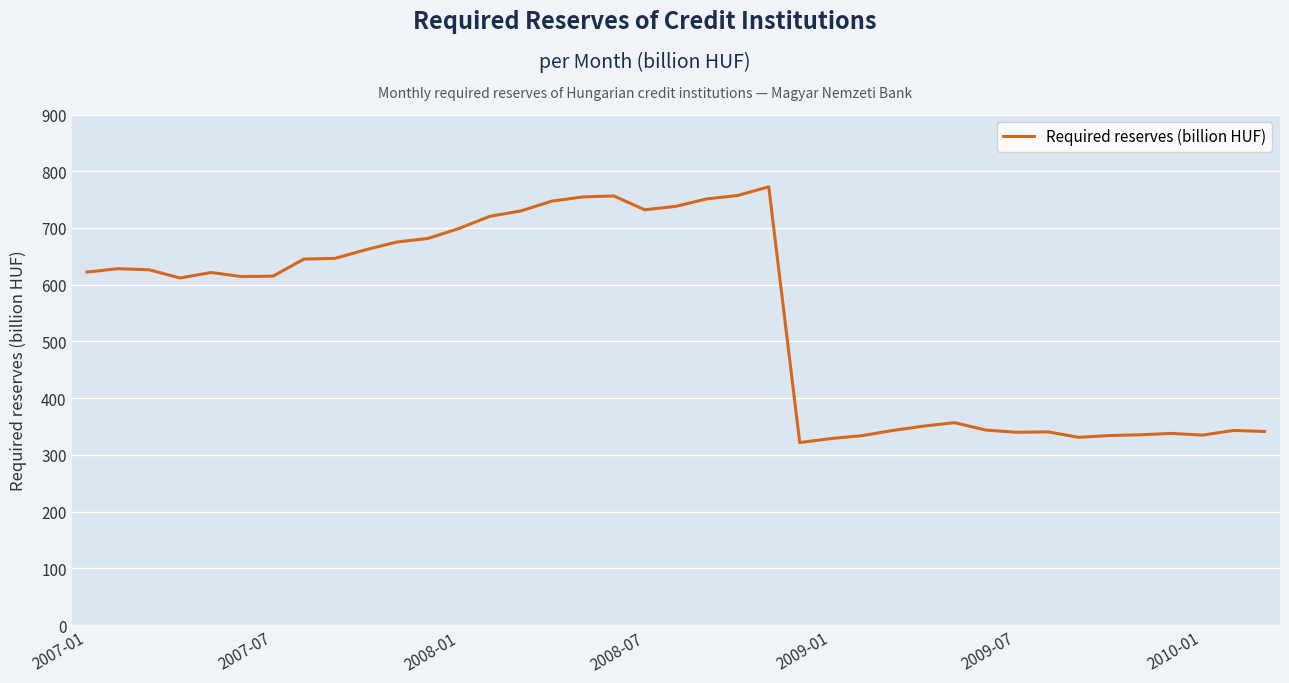

What is the maximum value shown in the chart?

772.6